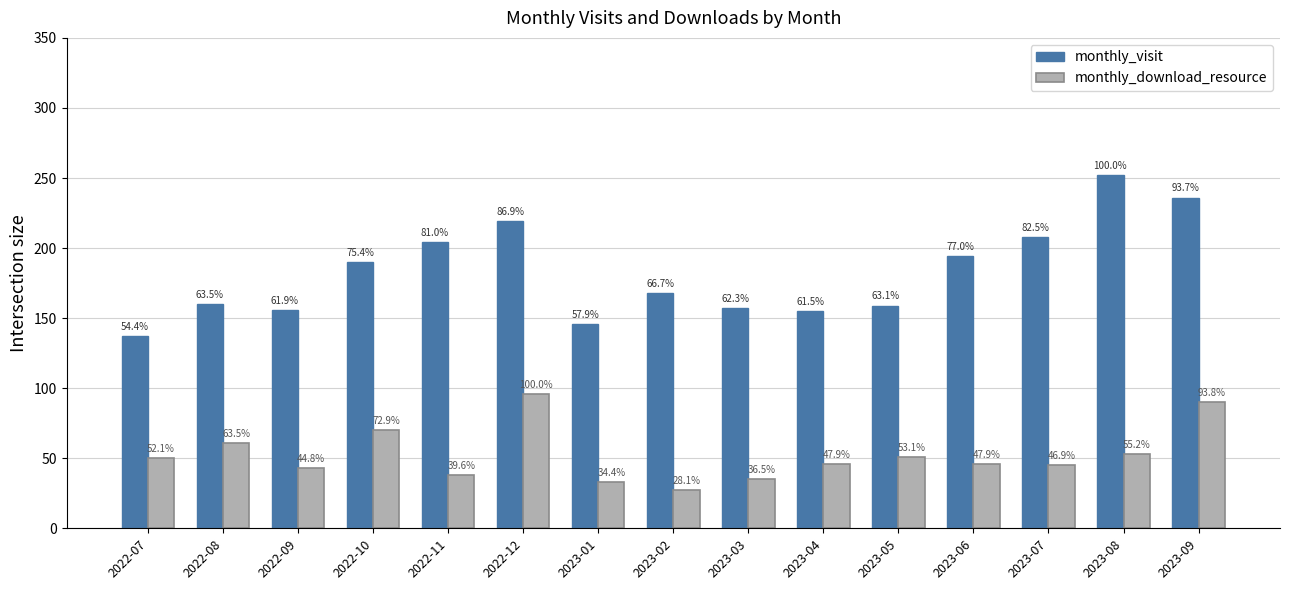

Does the chart contain stacked bars?

No